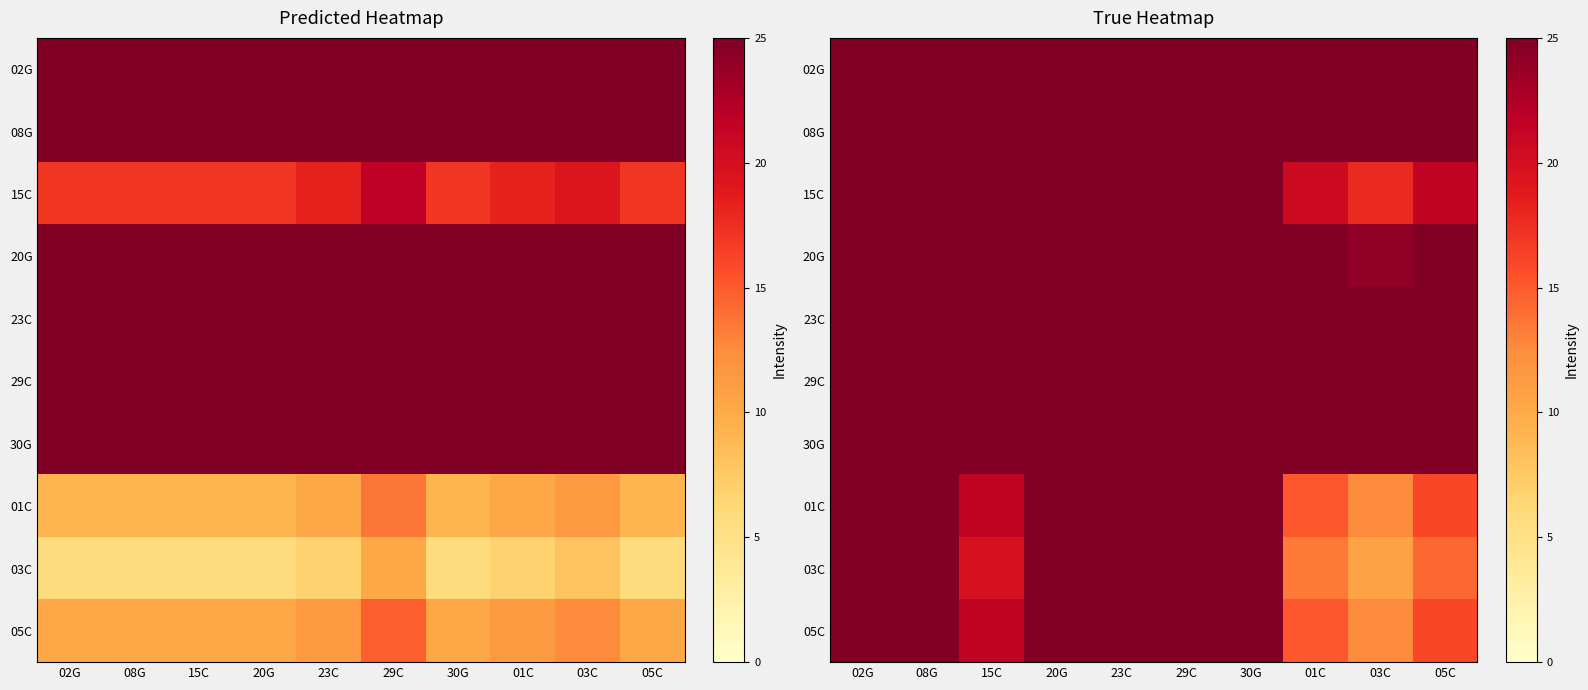

Is it true that 30G equals 40.4 at 20G?

False